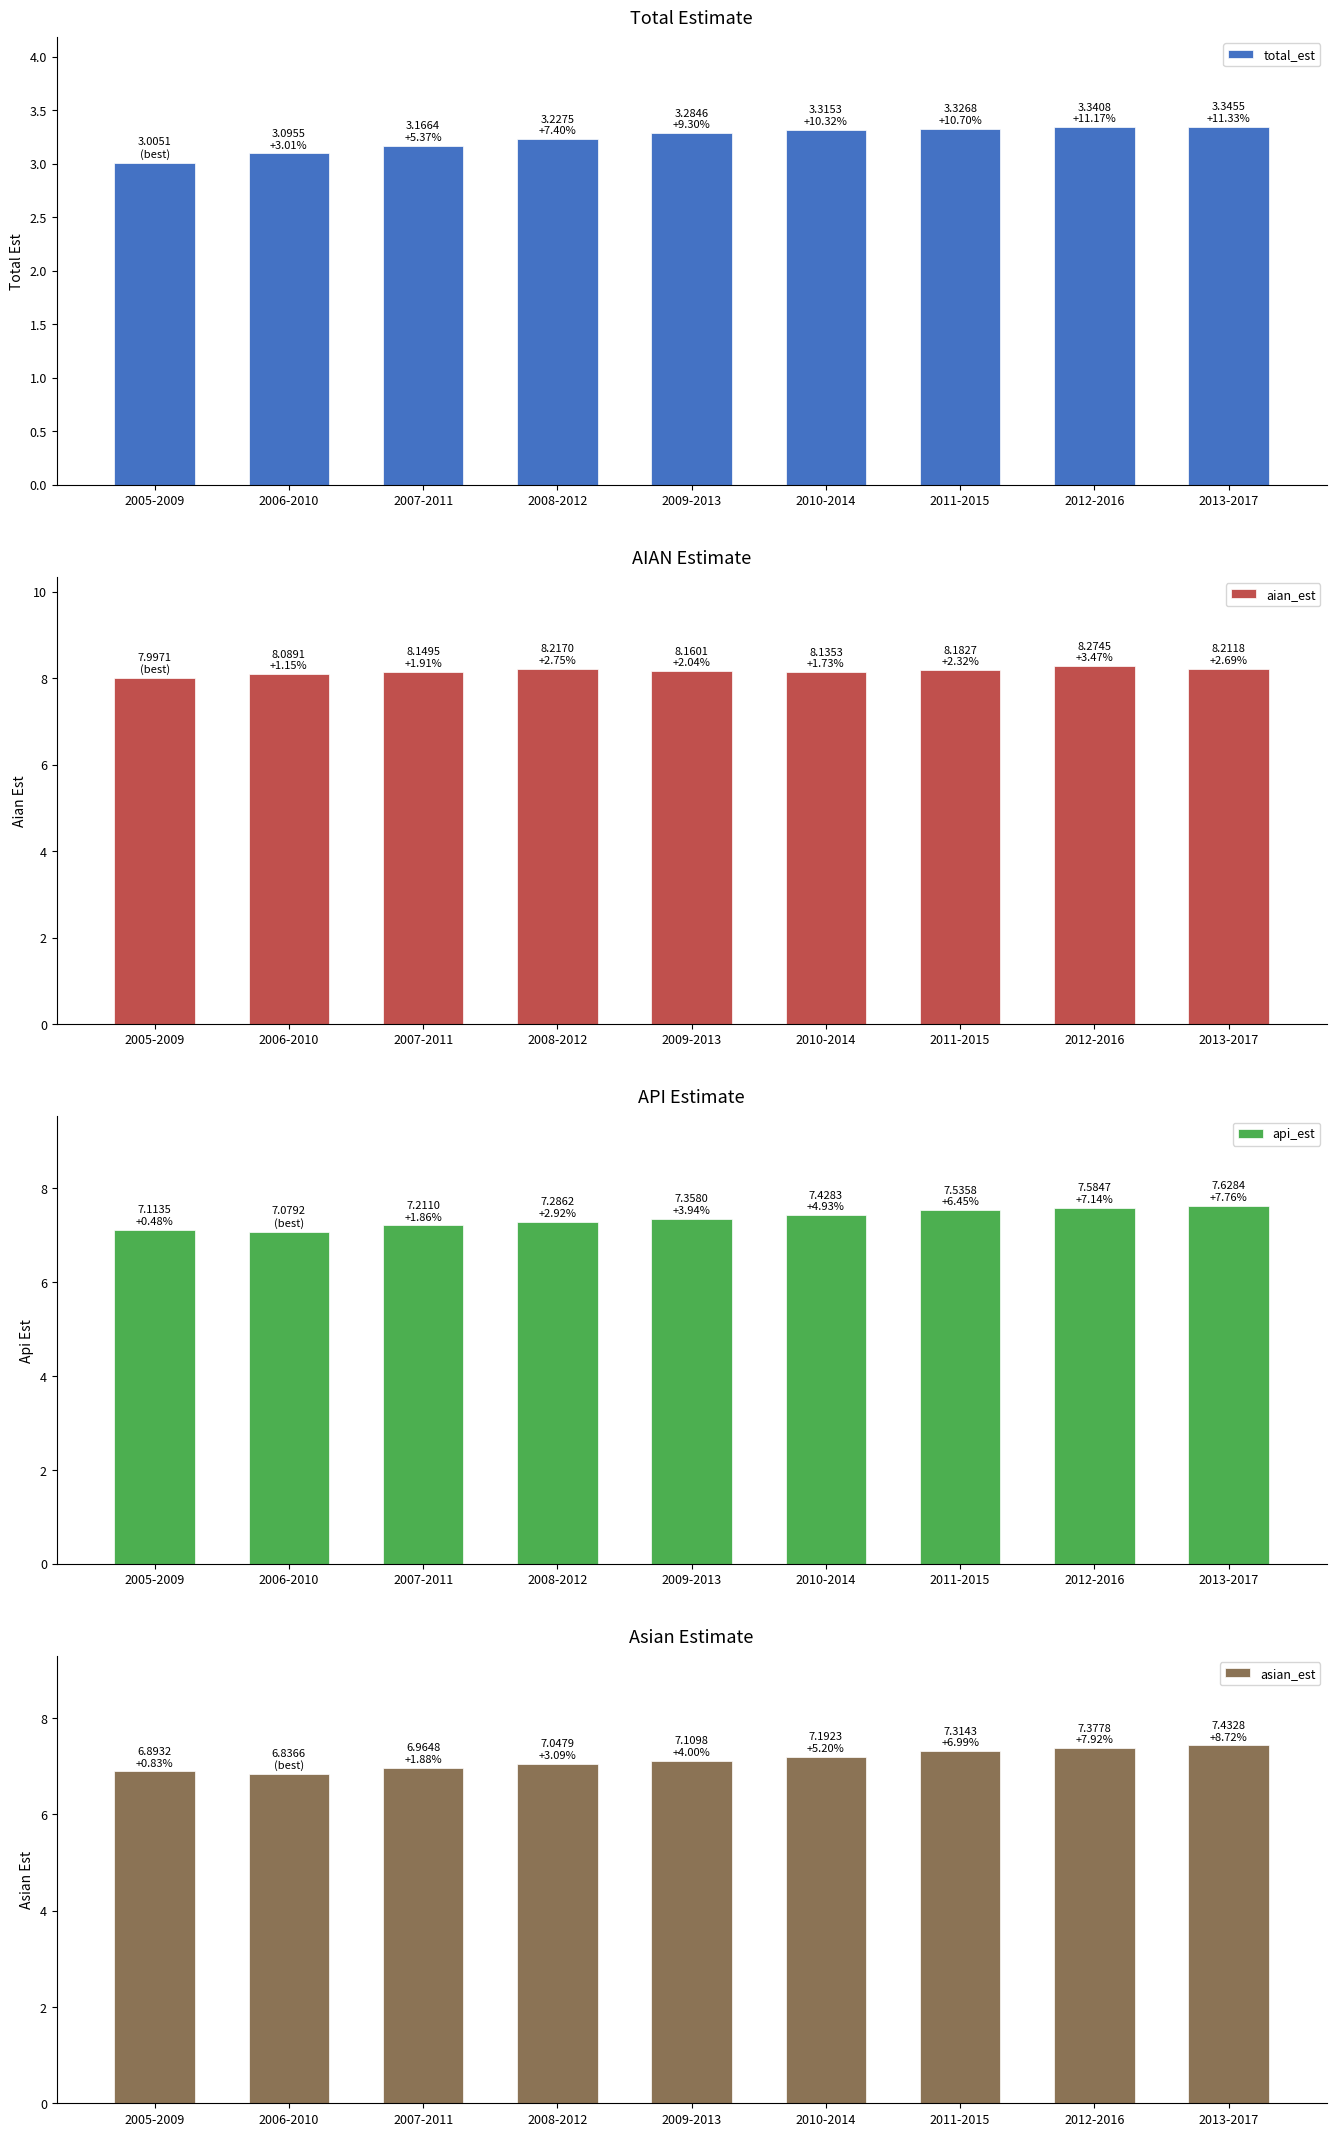

List the labels in order of aian_est value, smallest first.

2005-2009, 2006-2010, 2010-2014, 2007-2011, 2009-2013, 2011-2015, 2013-2017, 2008-2012, 2012-2016